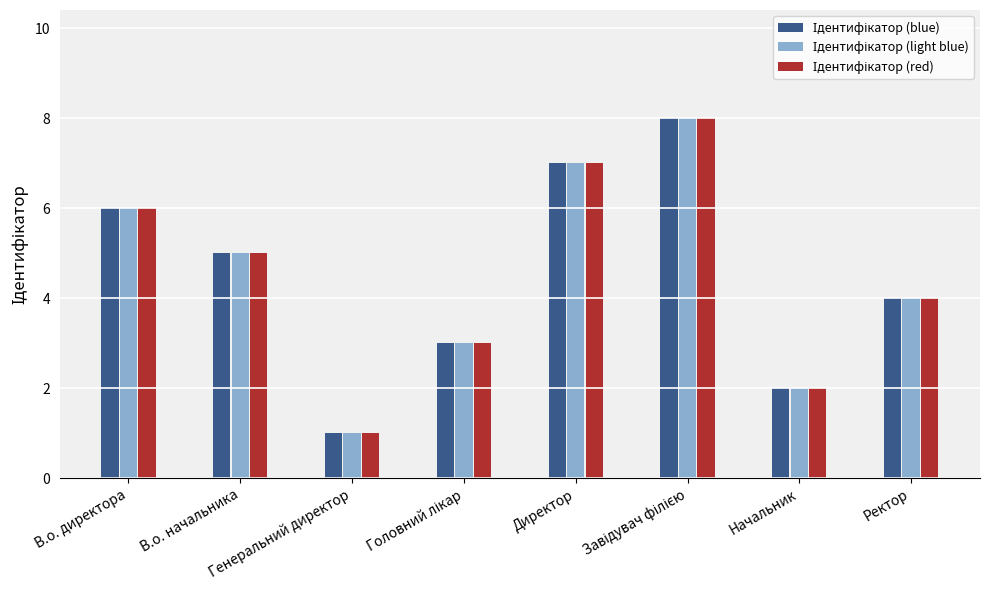

How many Ідентифікатор (light blue) values are between 3 and 7?

5